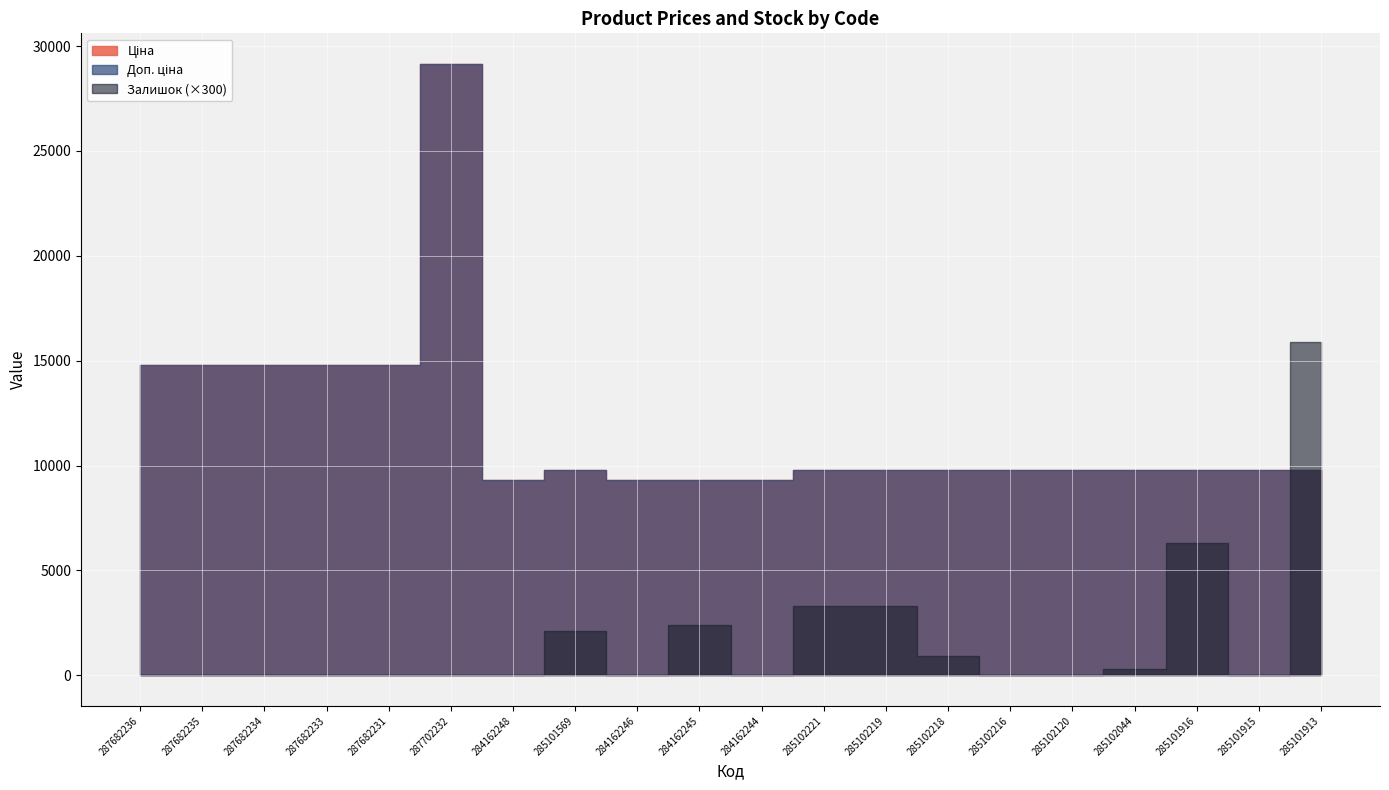

What is the approximate value of Доп. ціна at 287682236?

14817.6